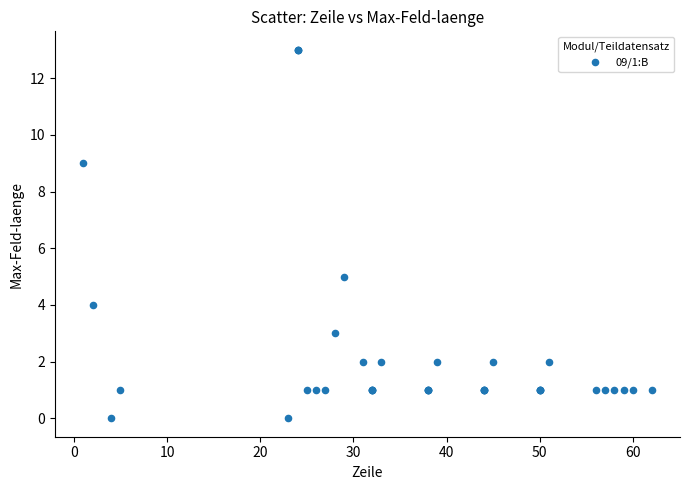

What Y value in the scatter plot is closest to 6?

5